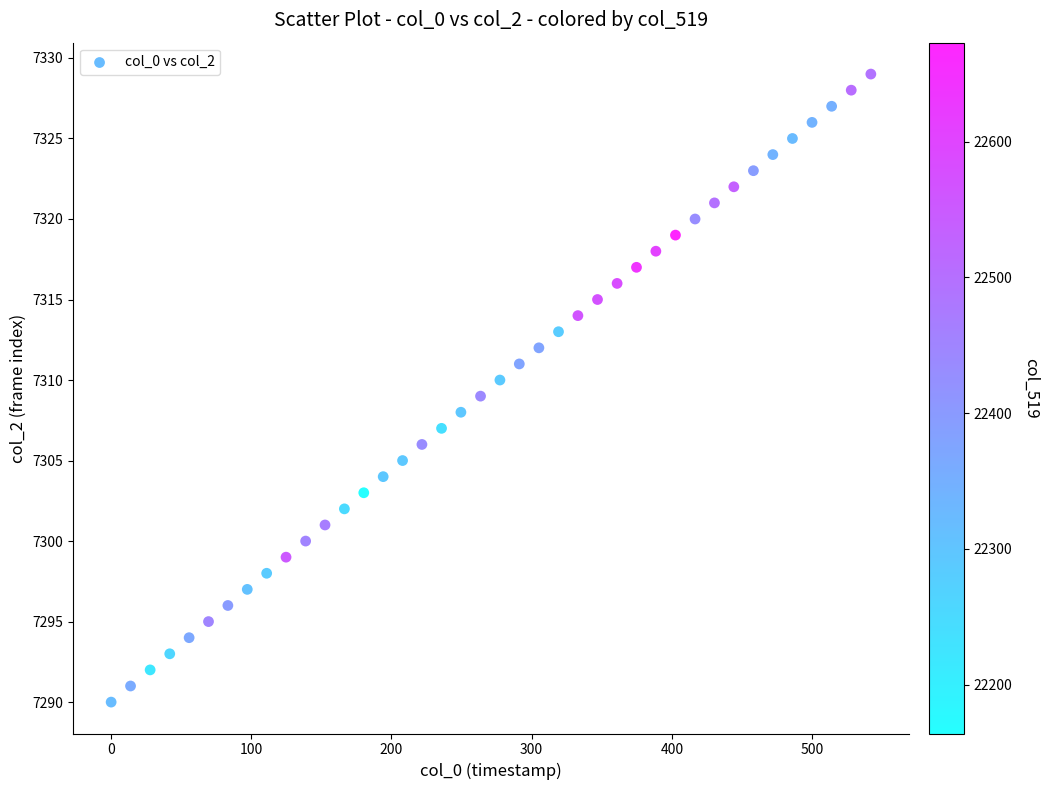

What is the range of Y values (max minus min)?

39